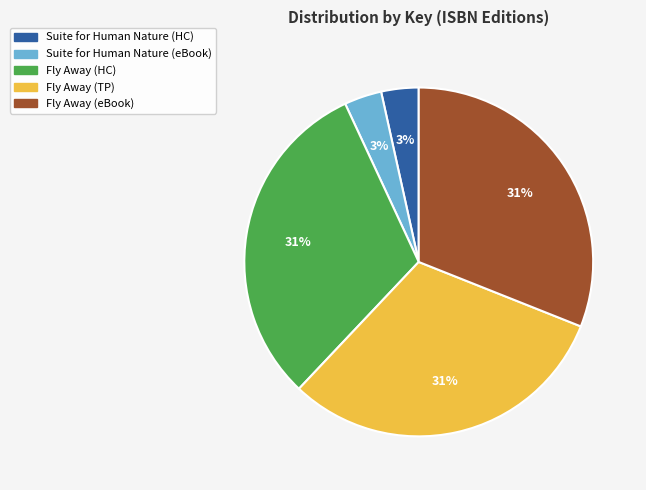

Combined, do Fly Away (HC) and Suite for Human Nature (HC) account for over 50%?

No